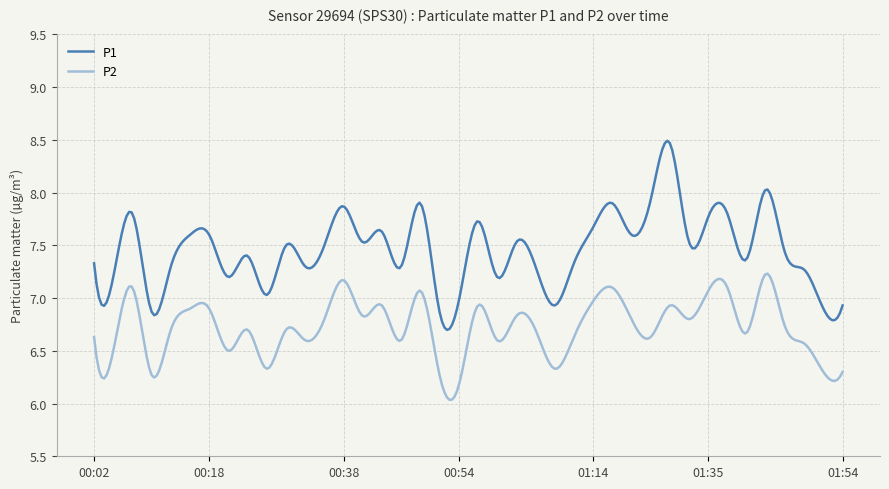

Does the chart display data point markers on the line(s)?

No